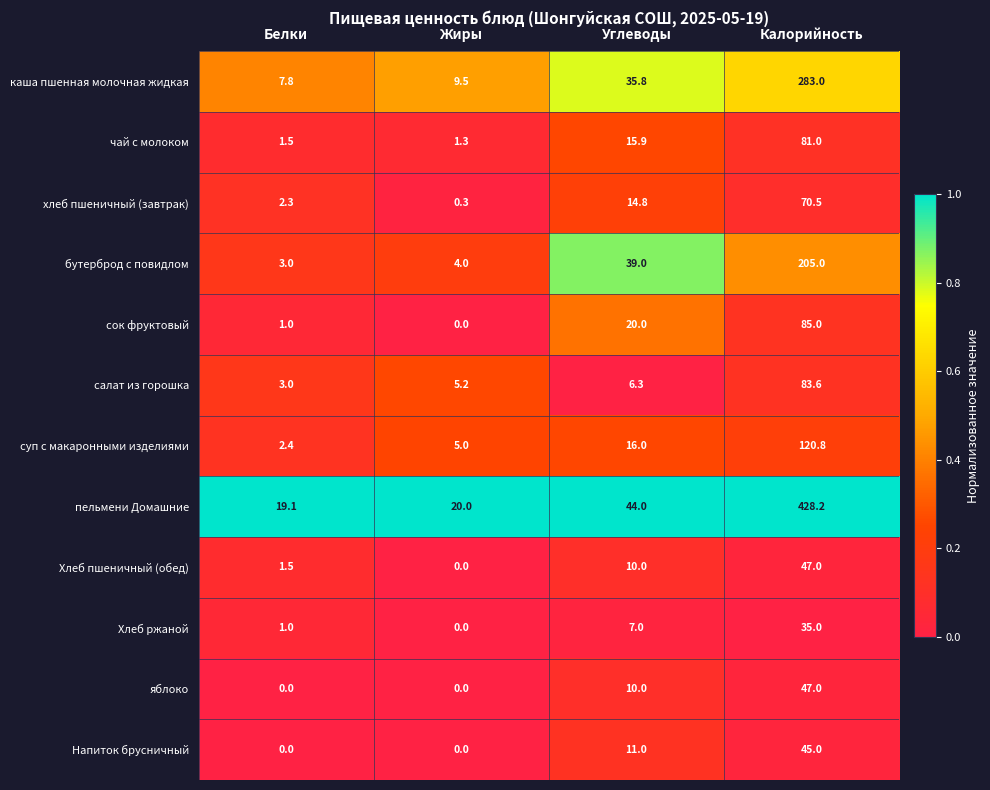

Which series has the largest range (max minus min)?

пельмени Домашние